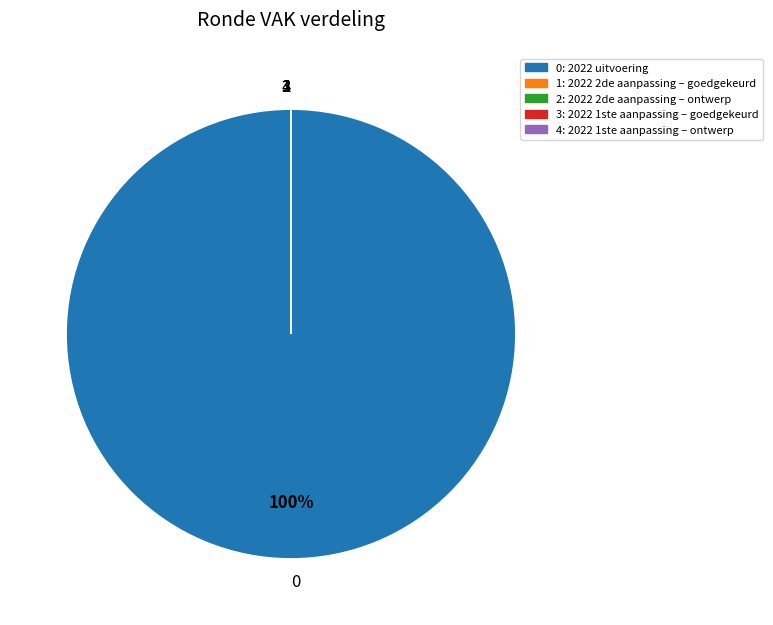

Which has a higher value, 2022 2de aanpassing – goedgekeurd or 2022 1ste aanpassing – ontwerp?

2022 2de aanpassing – goedgekeurd